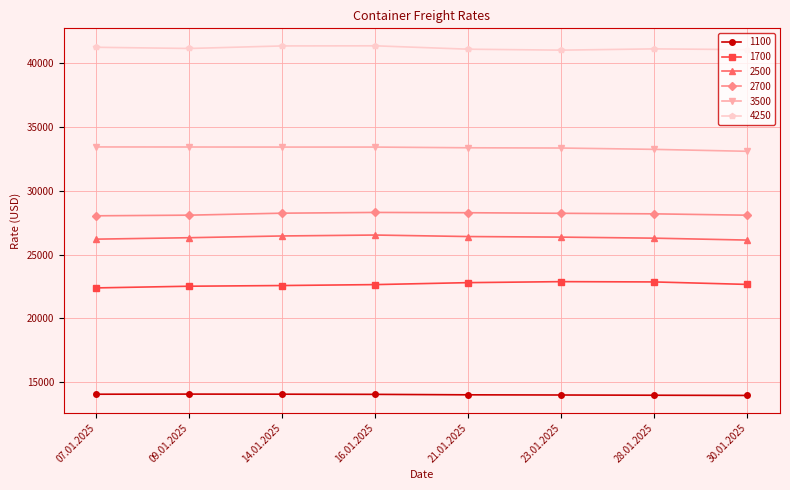

What is the label of the 1st point from the left?

07.01.2025